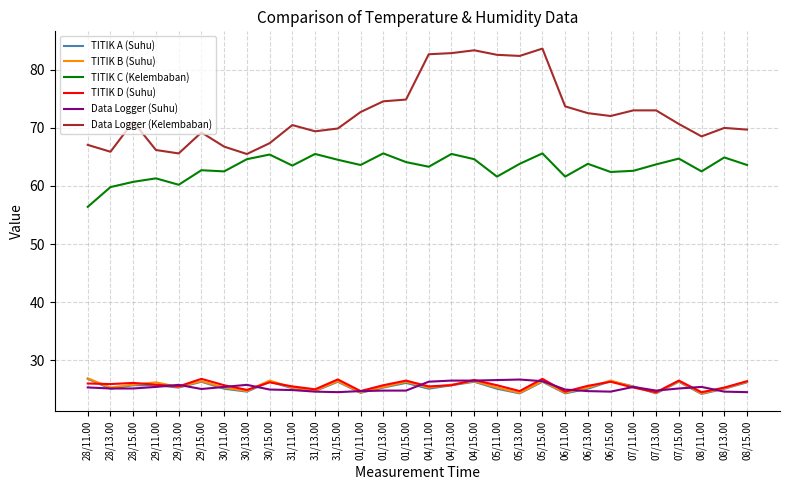

What is the total value across all series at 29/13.00?

227.8